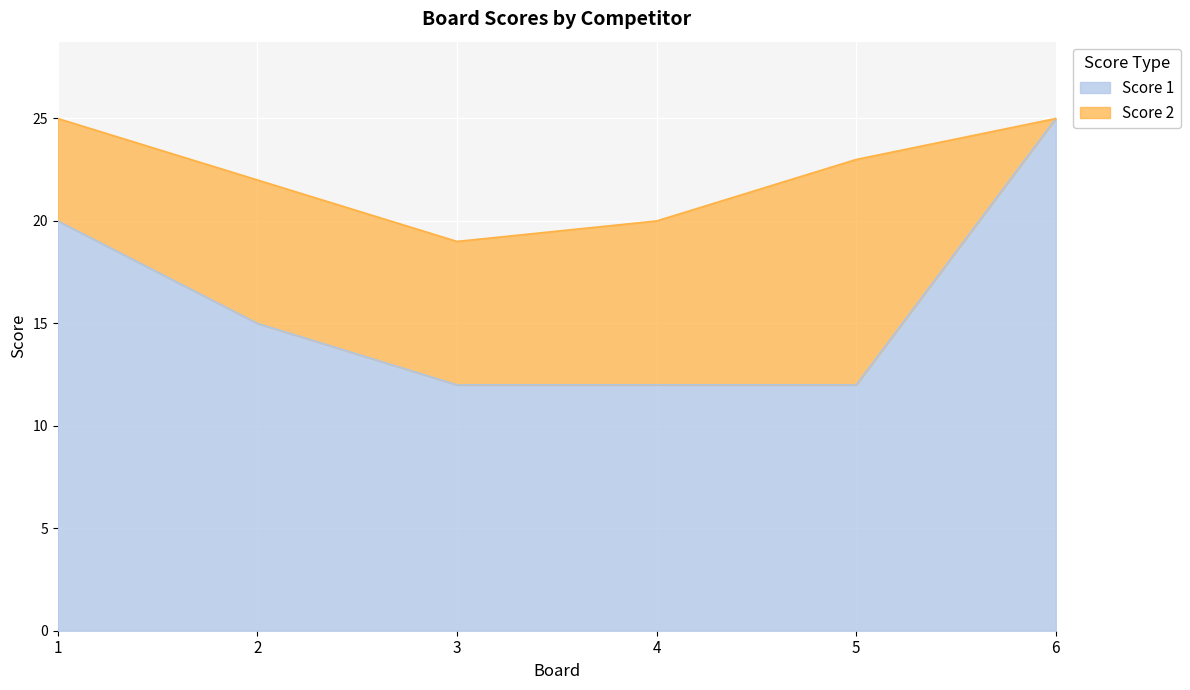

Is it true that the value at 2 is 24?

False